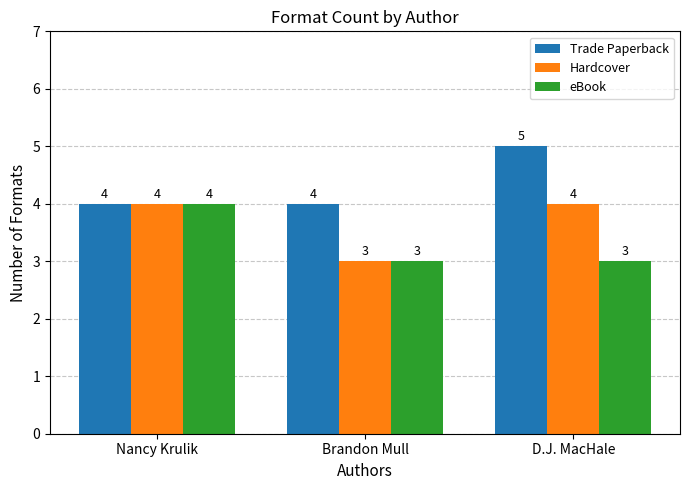

What is the label of the 1st bar from the left?

Nancy Krulik